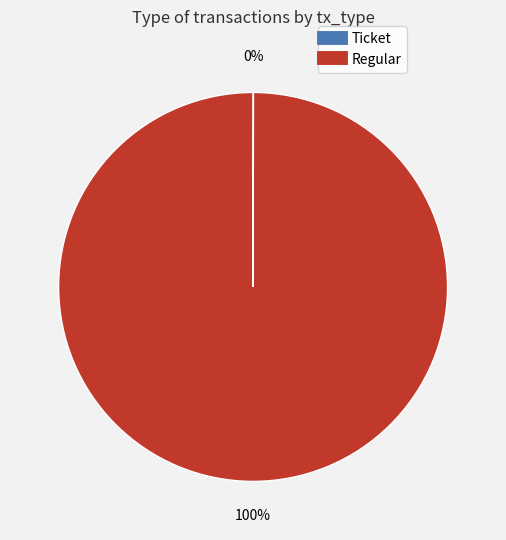

Is there a majority slice in this chart?

Yes